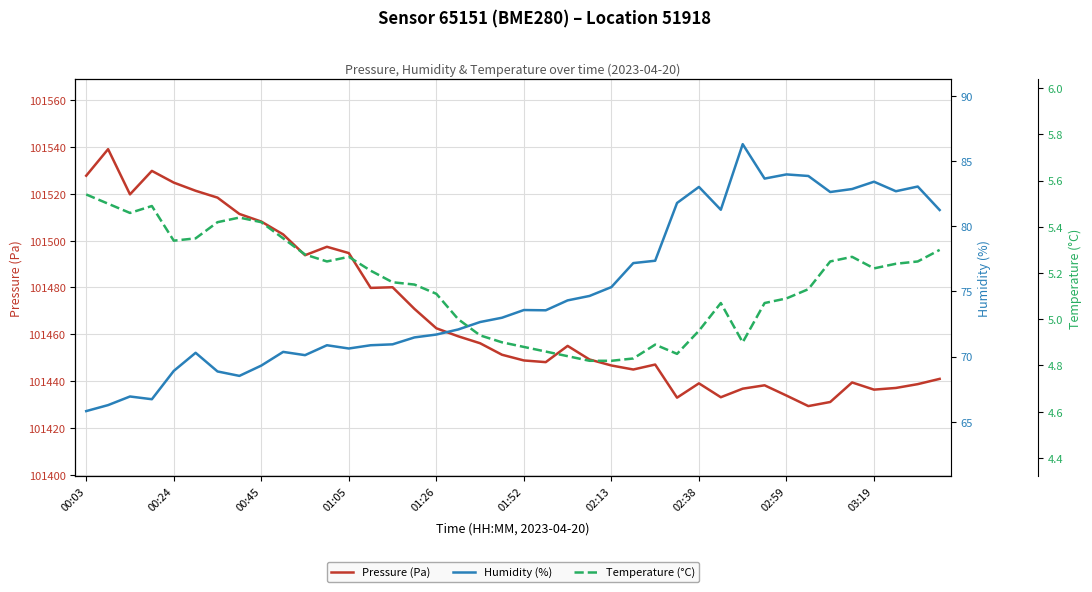

What are all the series names shown in the legend?

Pressure (Pa), Humidity (%), Temperature (°C)